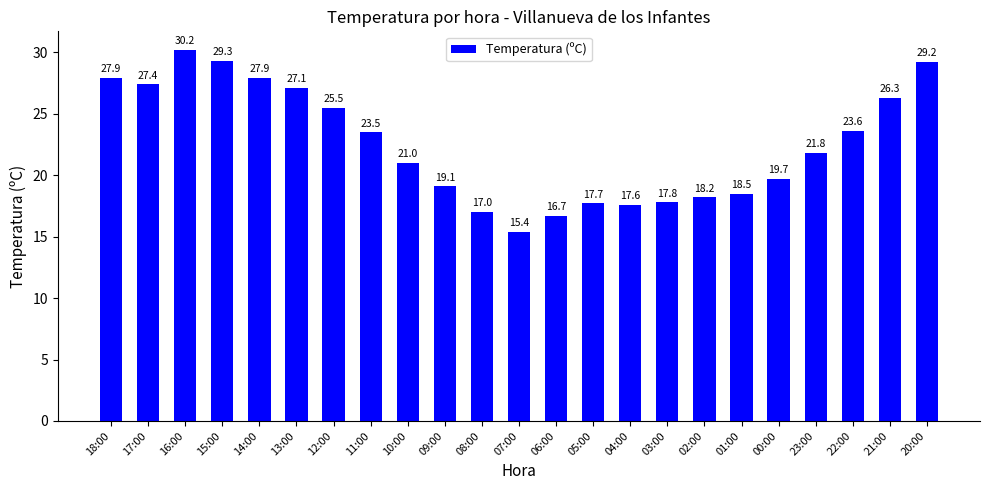

Does the chart contain any negative values?

No